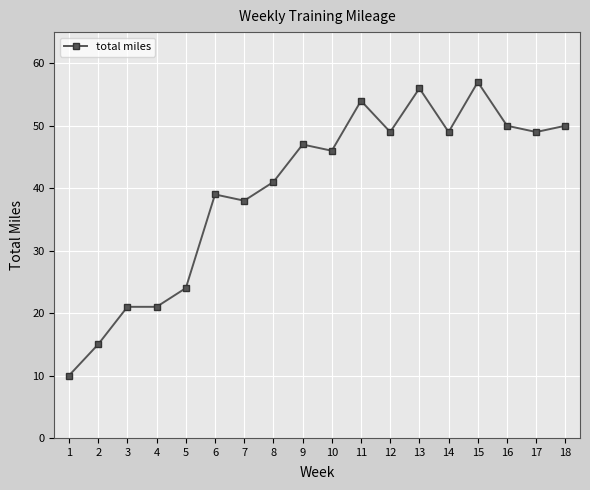

Which label corresponds to the smallest value in the chart?

1